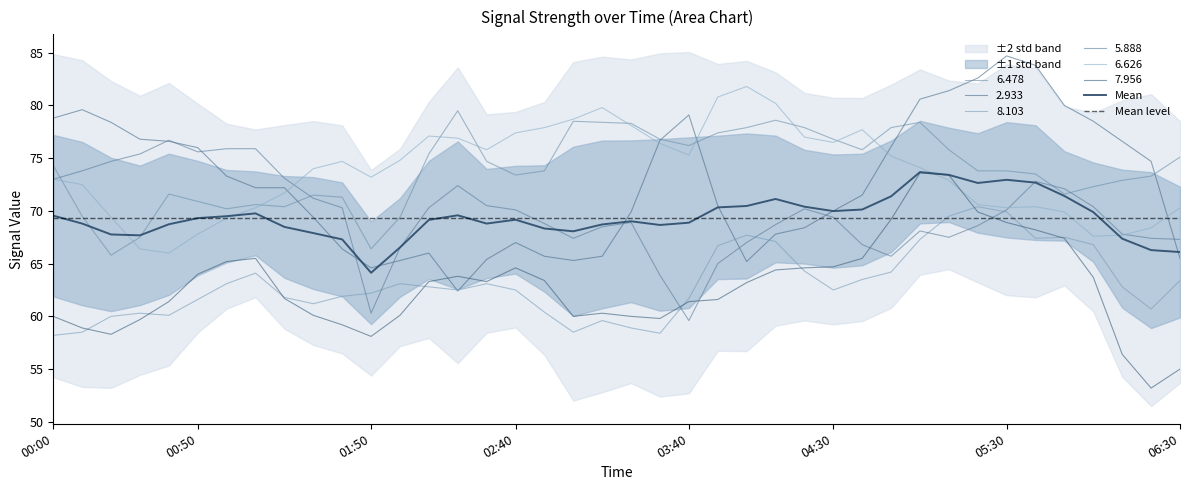

What is the total value across all series at 2002/10/16 02:30?

412.8